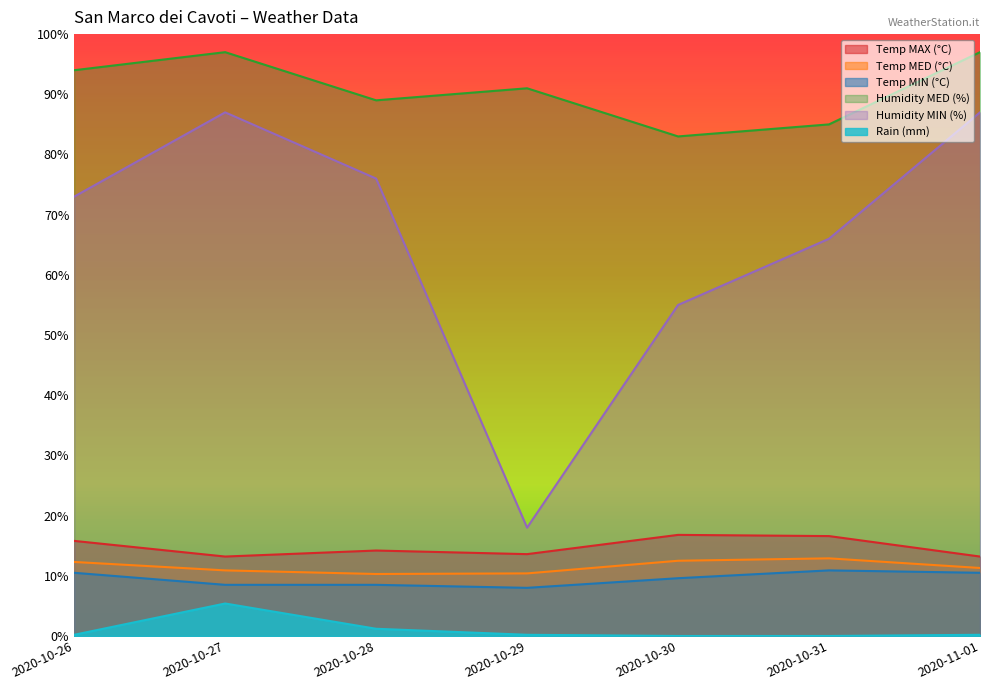

Does the chart display data point markers on the line(s)?

No